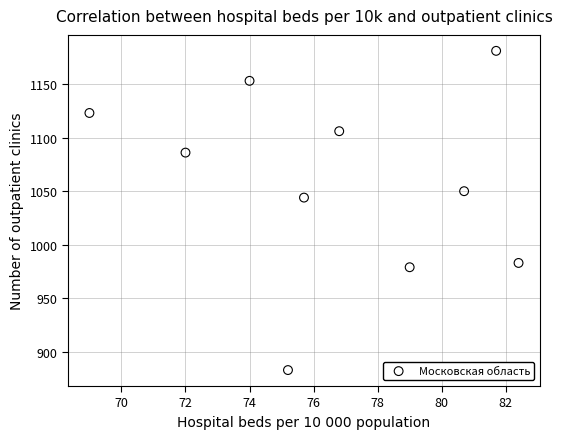

What Y value in the scatter plot is closest to 1032?

1044